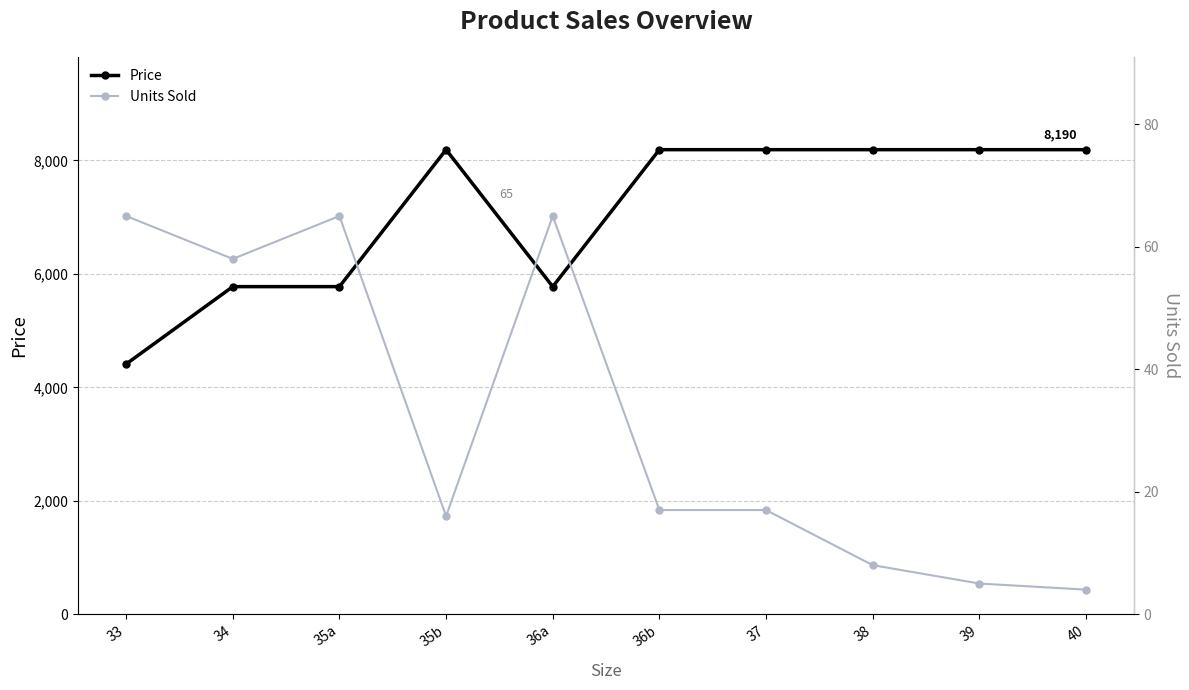

What is the highest value of the Units Sold series?

65